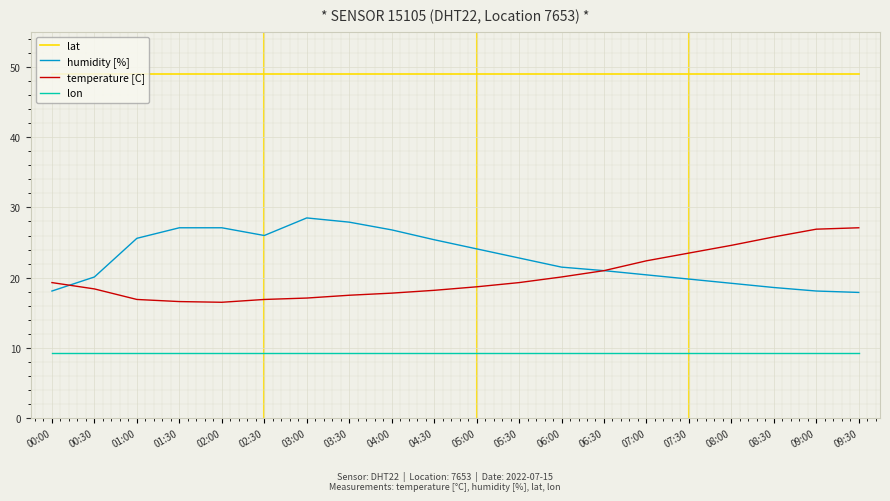

The value of temperature [C] at 05:00 is 12.8. True or false?

False